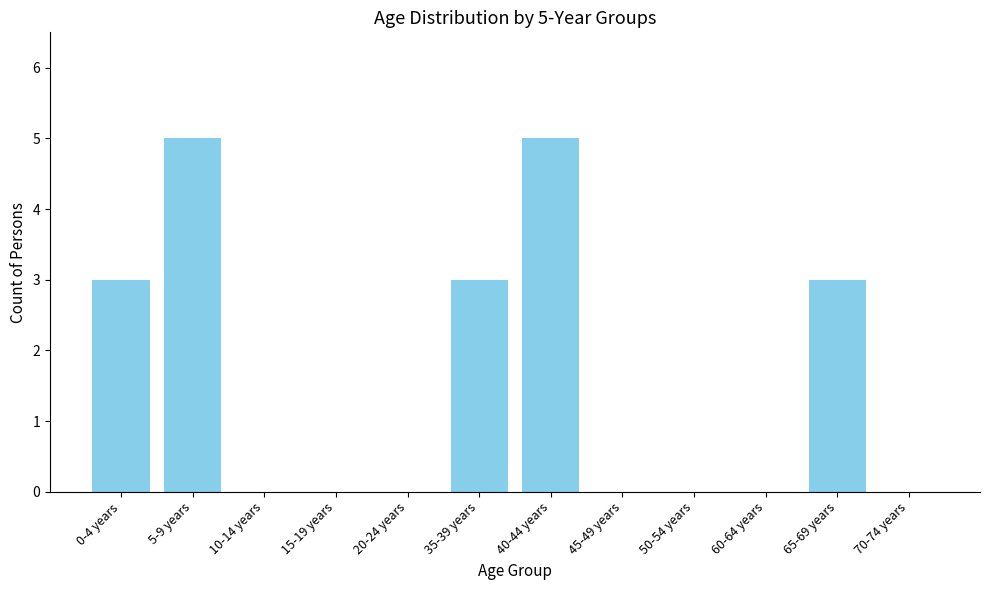

What is the greatest value displayed?

5